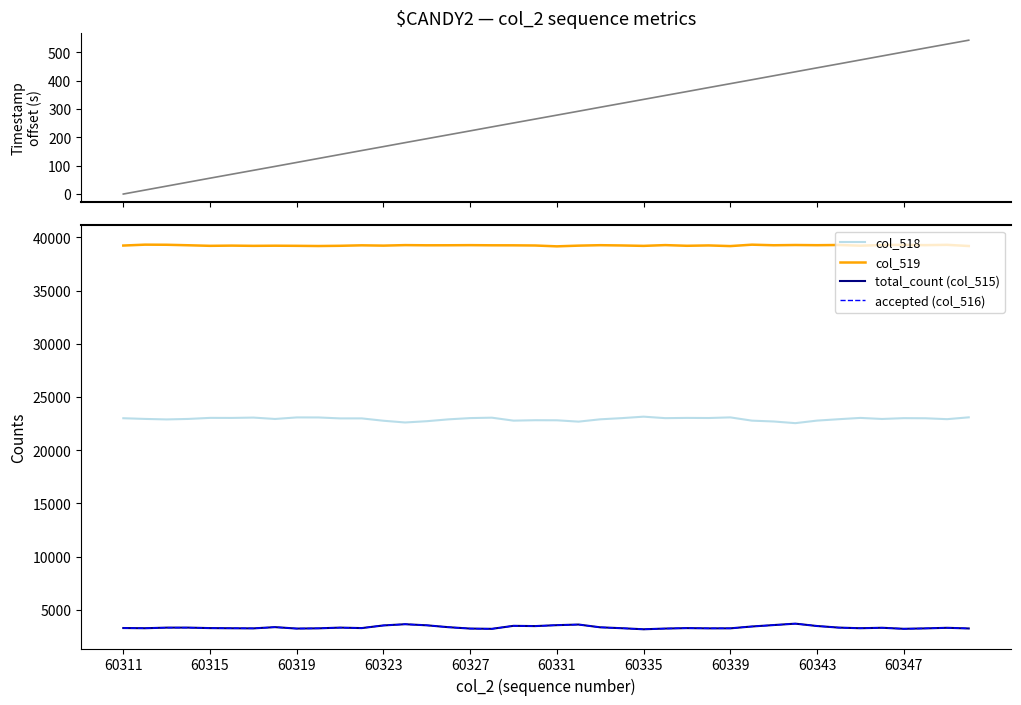

True or false: col_519 and col_518 intersect in this chart.

False